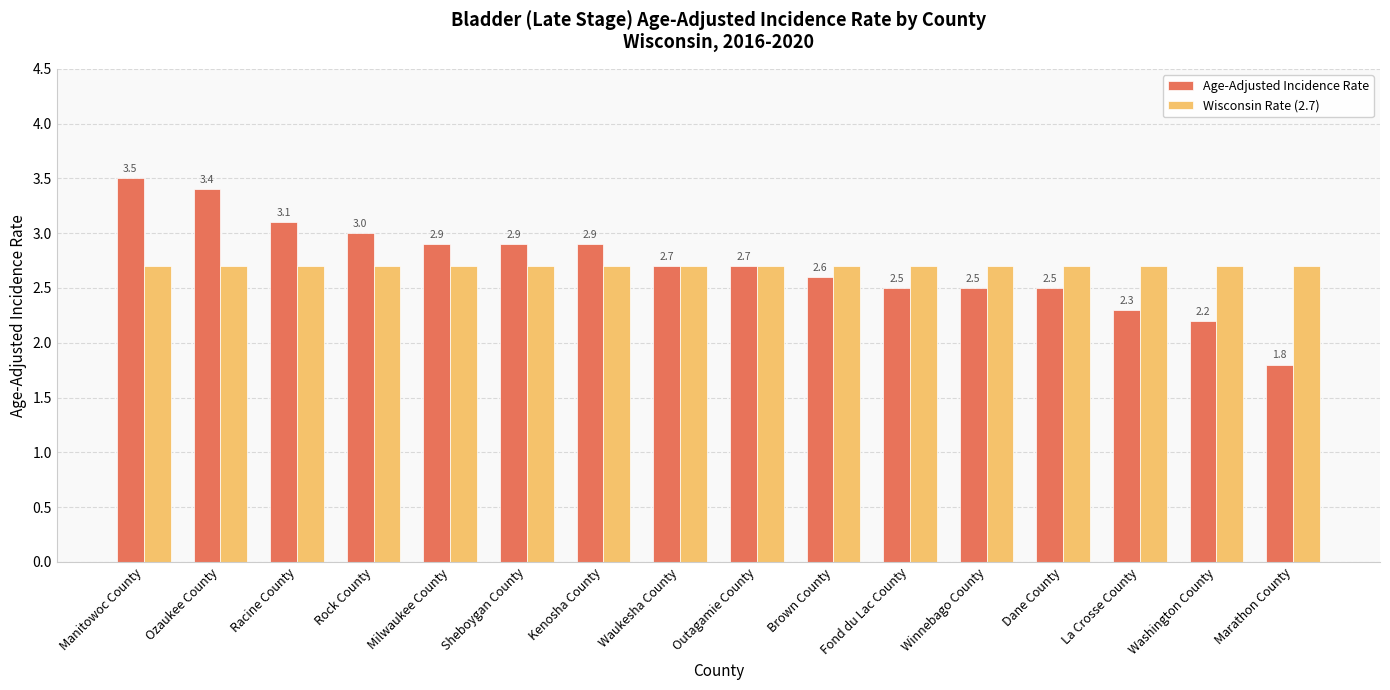

True or false: Age-Adjusted Incidence Rate has a value of 1.0 at Waukesha County.

False